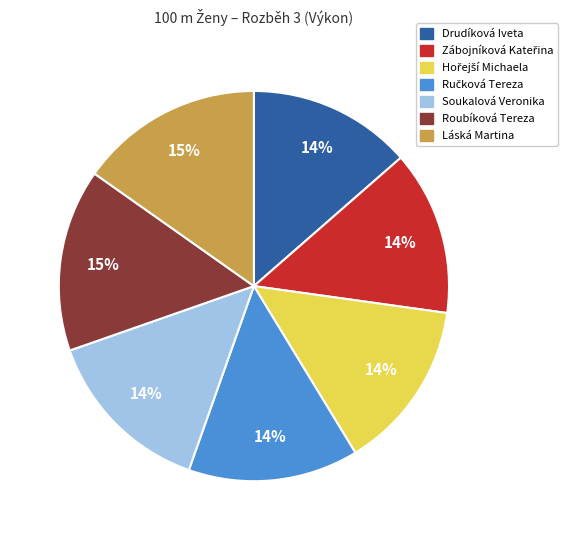

To the nearest percent, what is the combined percentage of Drudíková Iveta and Láská Martina?

29%